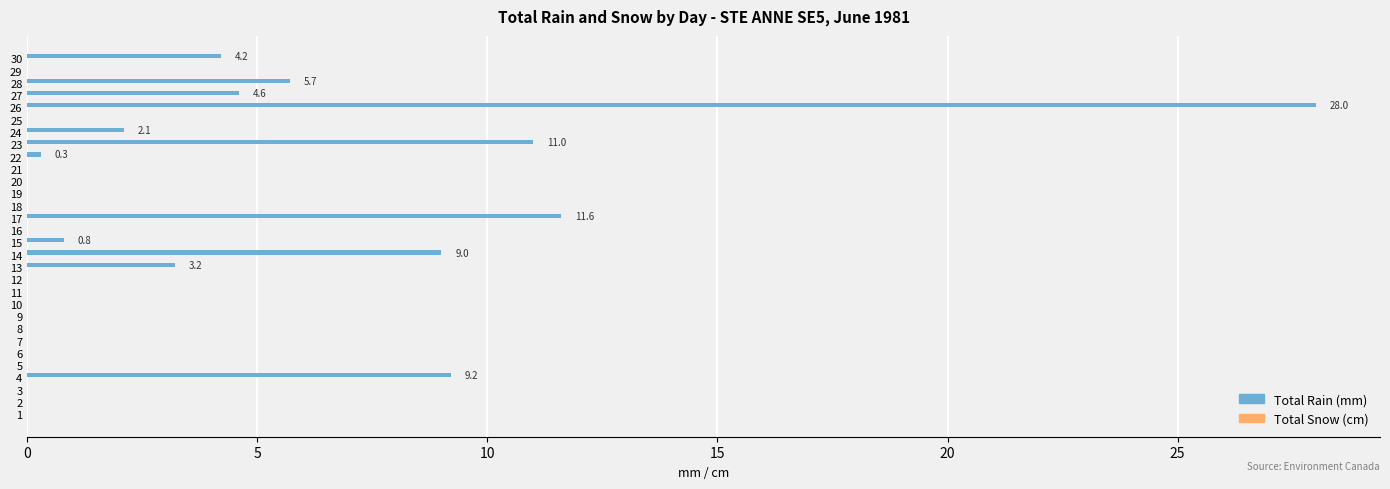

What value does the data have at 27?

4.6